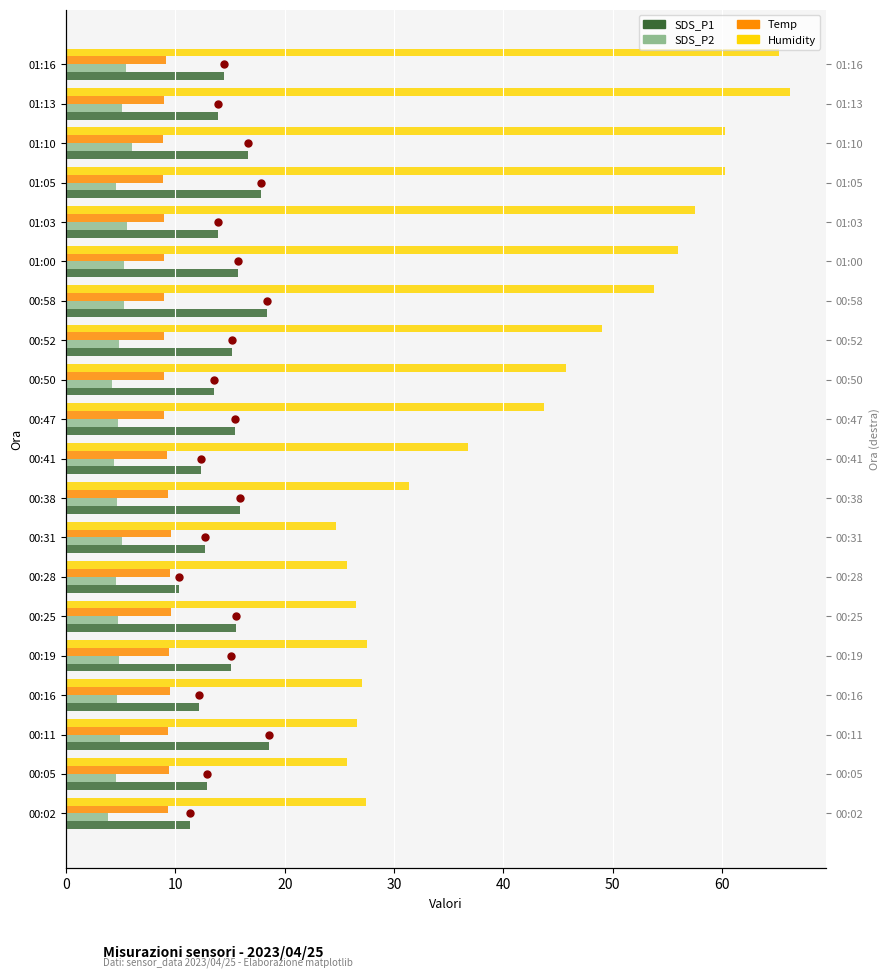

What is the average value of the SDS_P1 series?

14.6